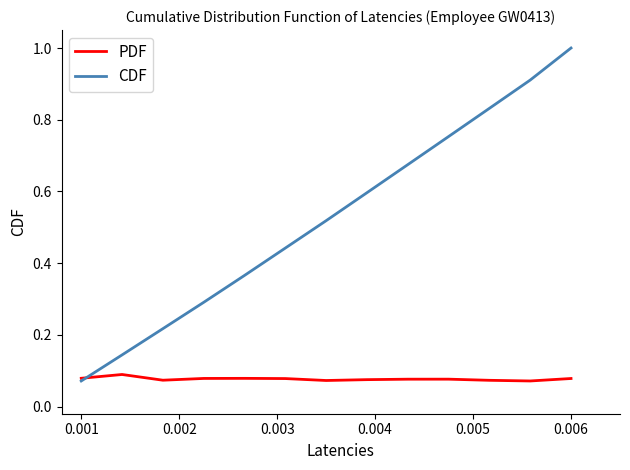

What is the greatest value displayed?

1.0